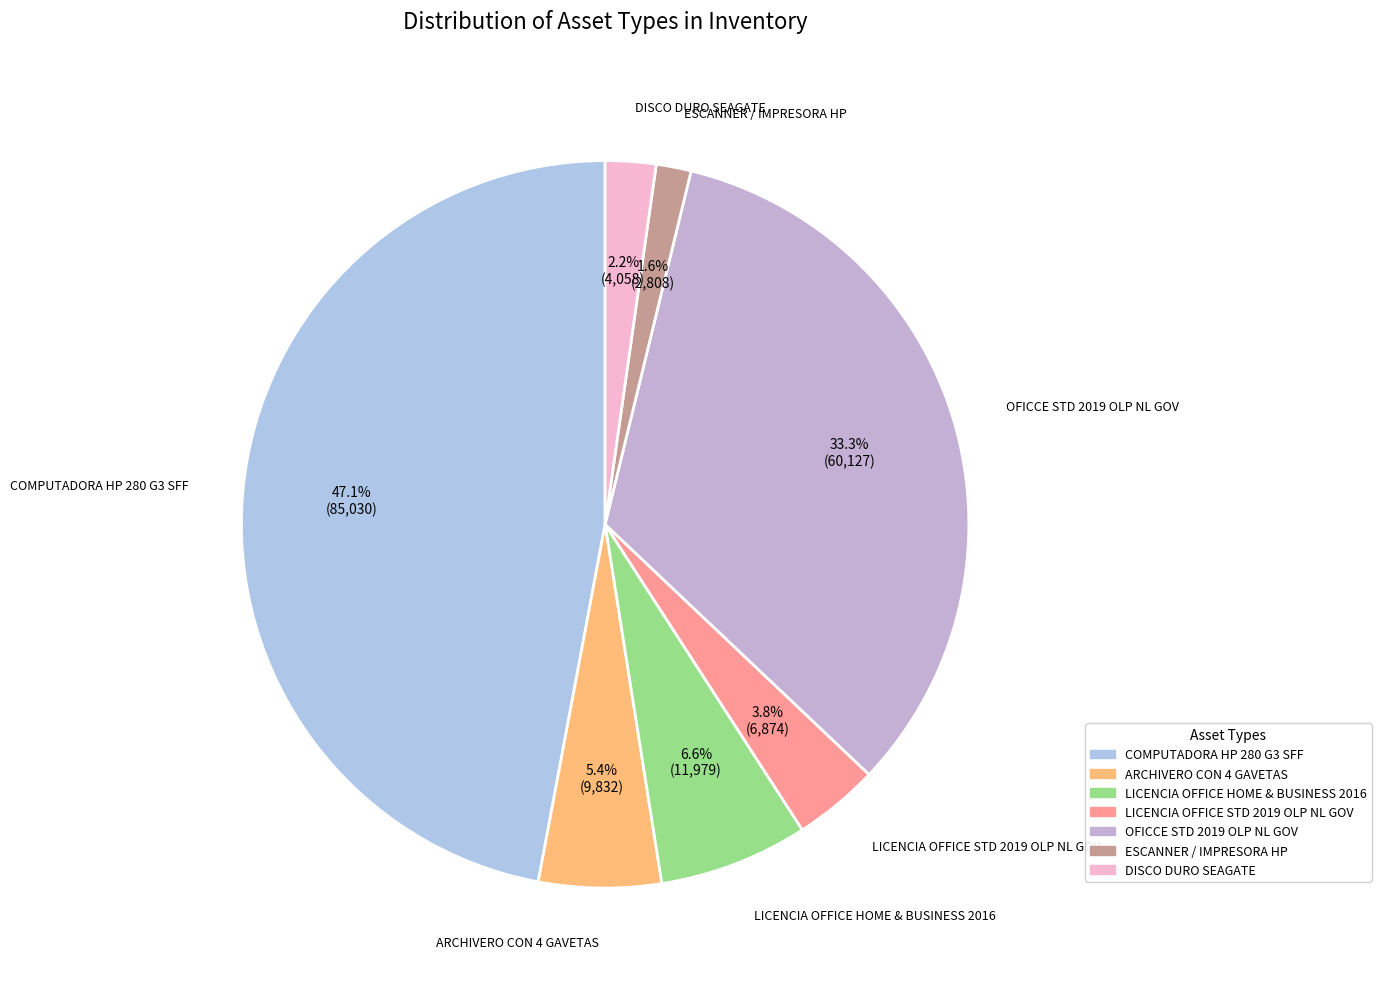

How many slices are in this pie chart?

7